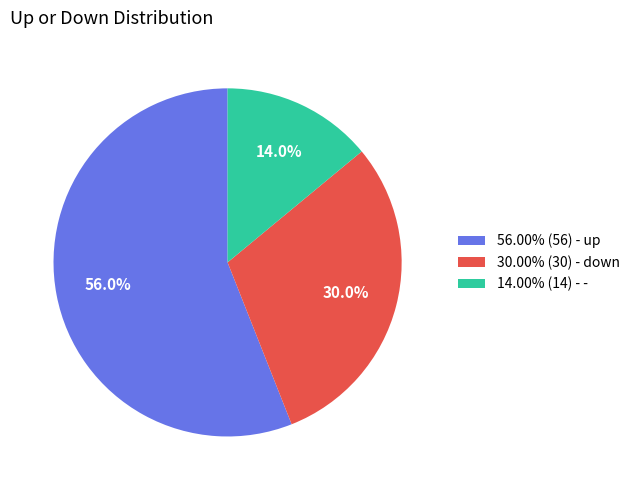

Is there any slice that represents more than half of the pie?

Yes